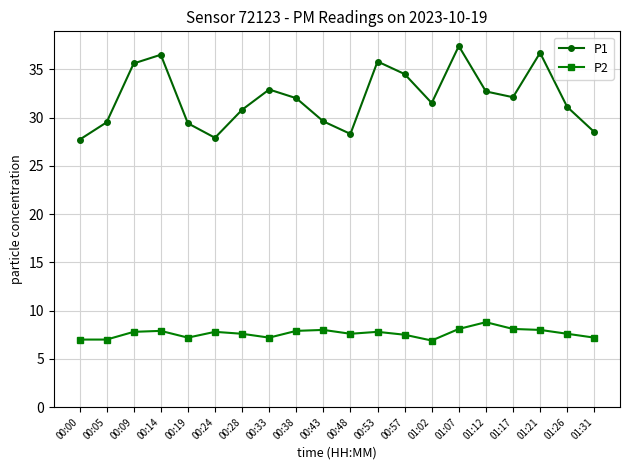

What is the label of the 15th point from the left?

01:07